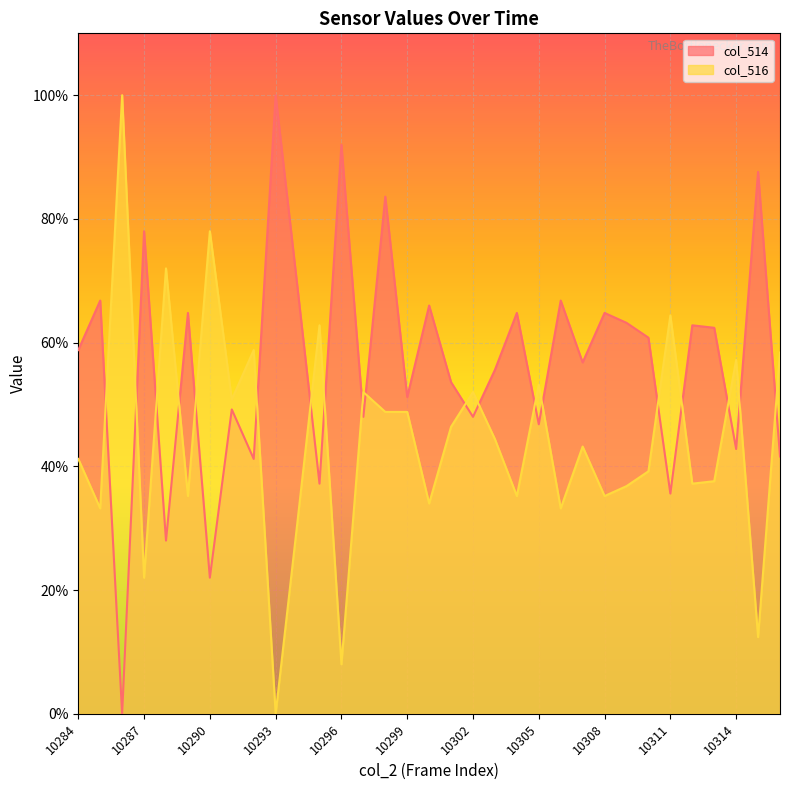

Where do col_514 and col_516 first cross each other?

10285 and 10286